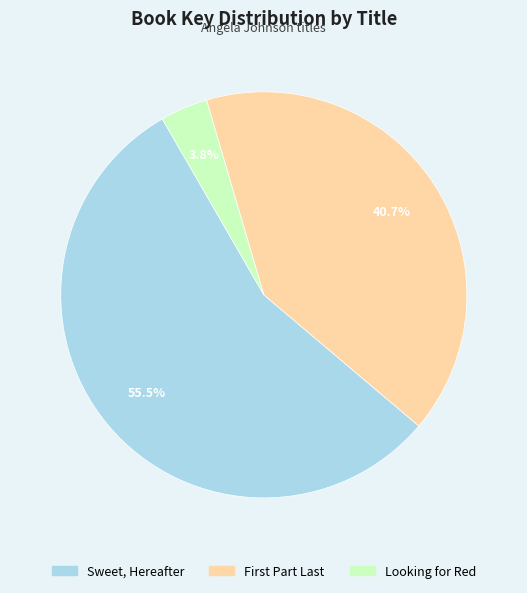

To the nearest percent, what is the combined percentage of Sweet, Hereafter and Looking for Red?

59%